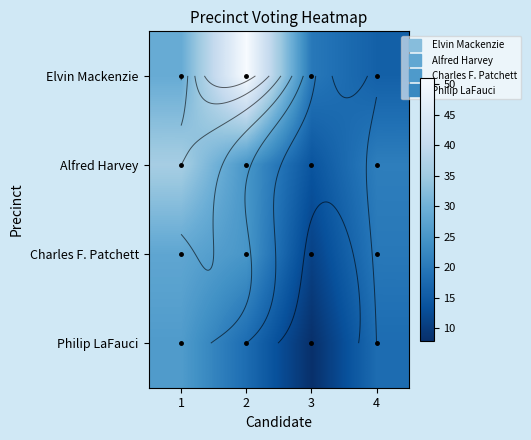

What is the spread (max minus min) of values at 4?

5